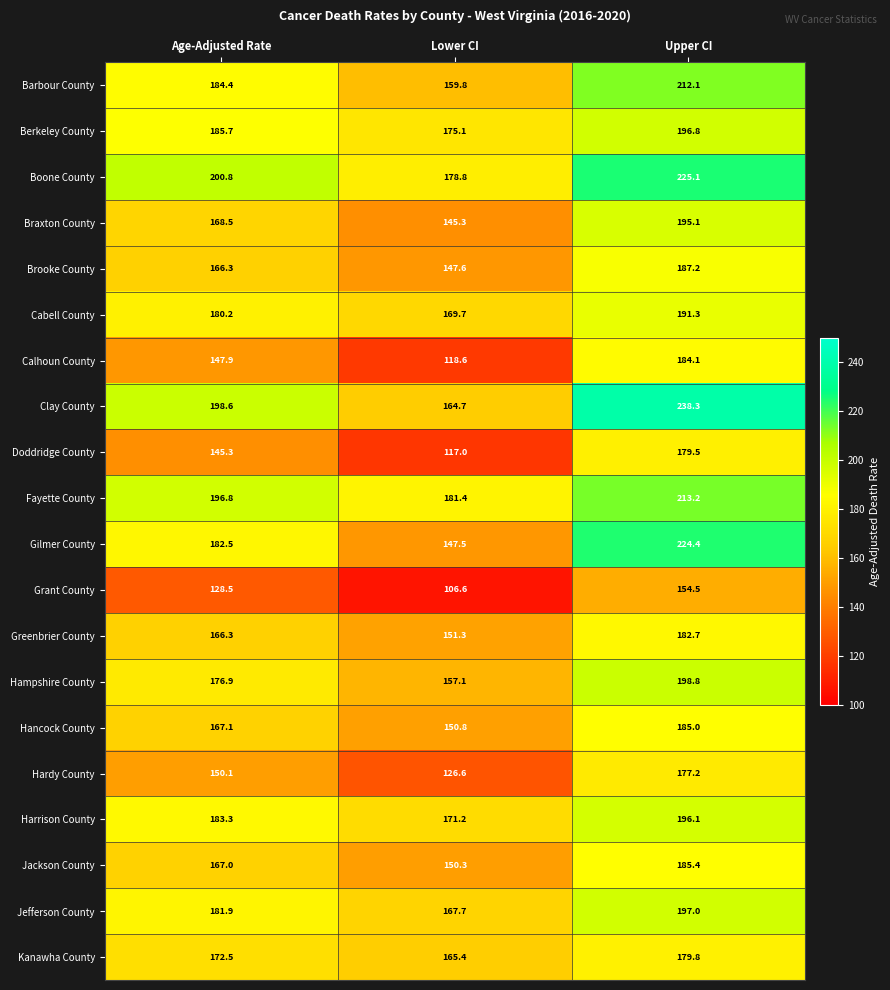

At Lower CI, list the series in order from largest to smallest.

Fayette County, Boone County, Berkeley County, Harrison County, Cabell County, Jefferson County, Kanawha County, Clay County, Barbour County, Hampshire County, Greenbrier County, Hancock County, Jackson County, Brooke County, Gilmer County, Braxton County, Hardy County, Calhoun County, Doddridge County, Grant County